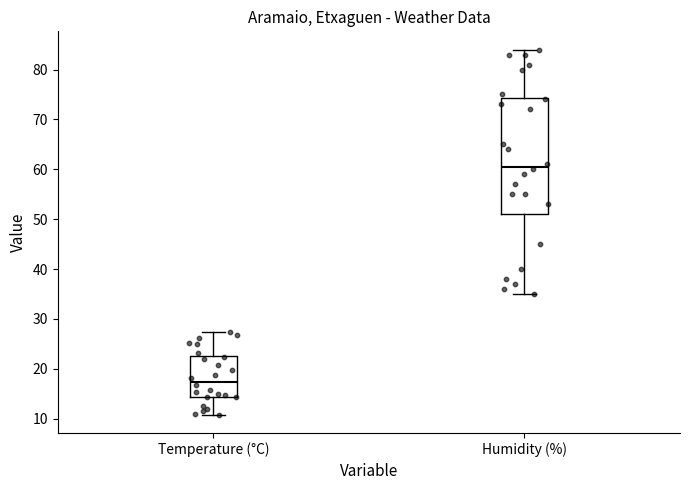

Reading left to right, read every box against the y-axis: the position of its median line, the range the box covers, and the ends of its whiskers. The values are not printed on the chart, so give them approximately, as read against the axis.

Temperature (°C): median 17, box 14 to 23, whiskers 11 to 27
Humidity (%): median 61, box 51 to 74, whiskers 35 to 84